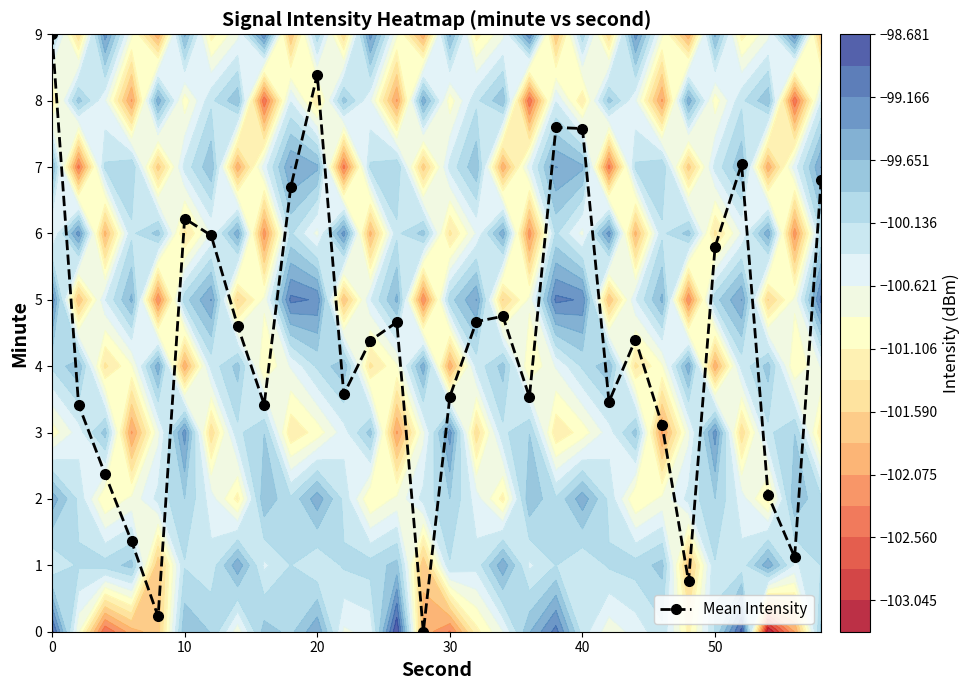

Reading left to right, what are all the values shown in this chart?

9.0	3.4	2.4	1.4	0.2	6.2	6.0	4.6	3.4	6.7	8.4	3.6	4.4	4.7	0.0	3.5	4.7	4.8	3.5	7.6	7.6	3.5	4.4	3.1	0.8	5.8	7.0	2.1	1.1	6.8